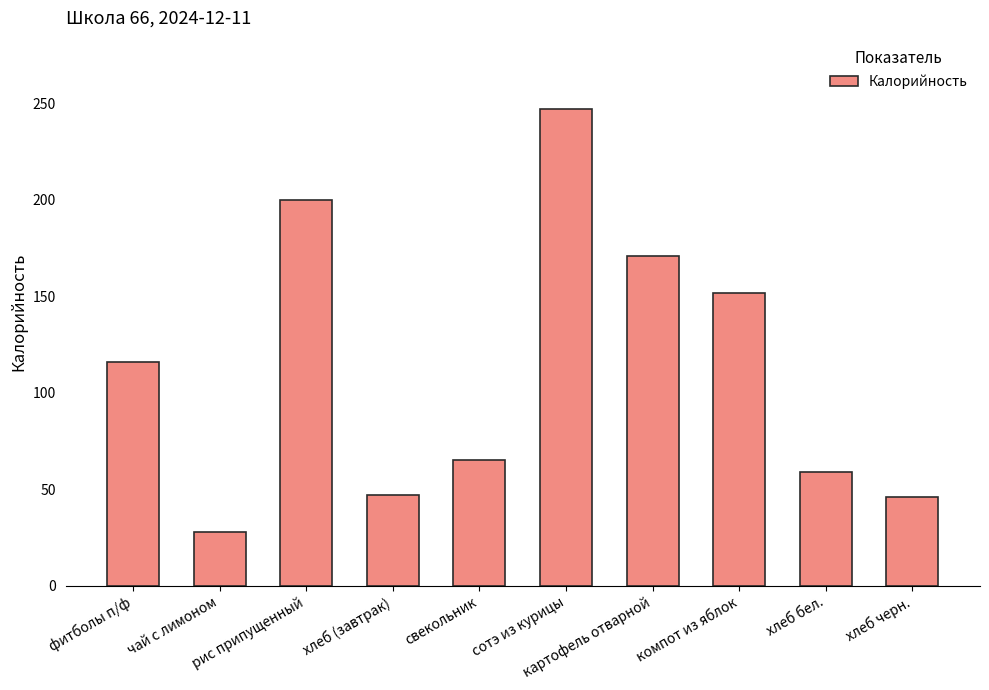

What position from the left is рис припущенный?

3